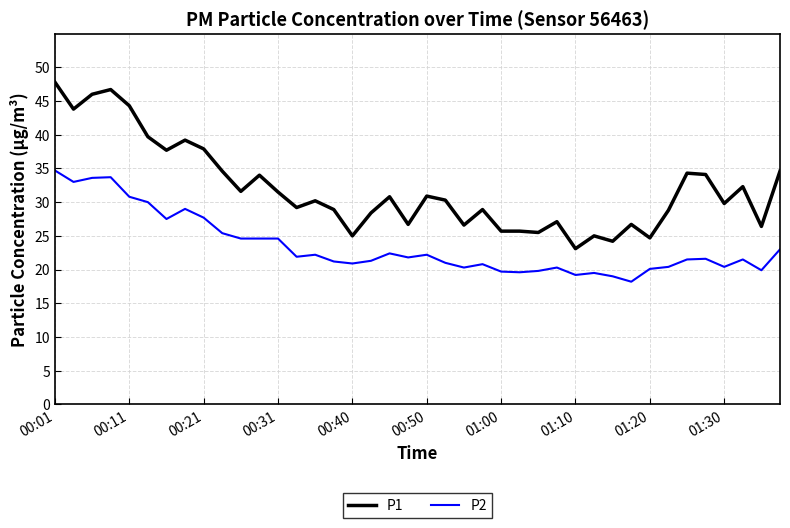

Which series has the largest range (max minus min)?

P1